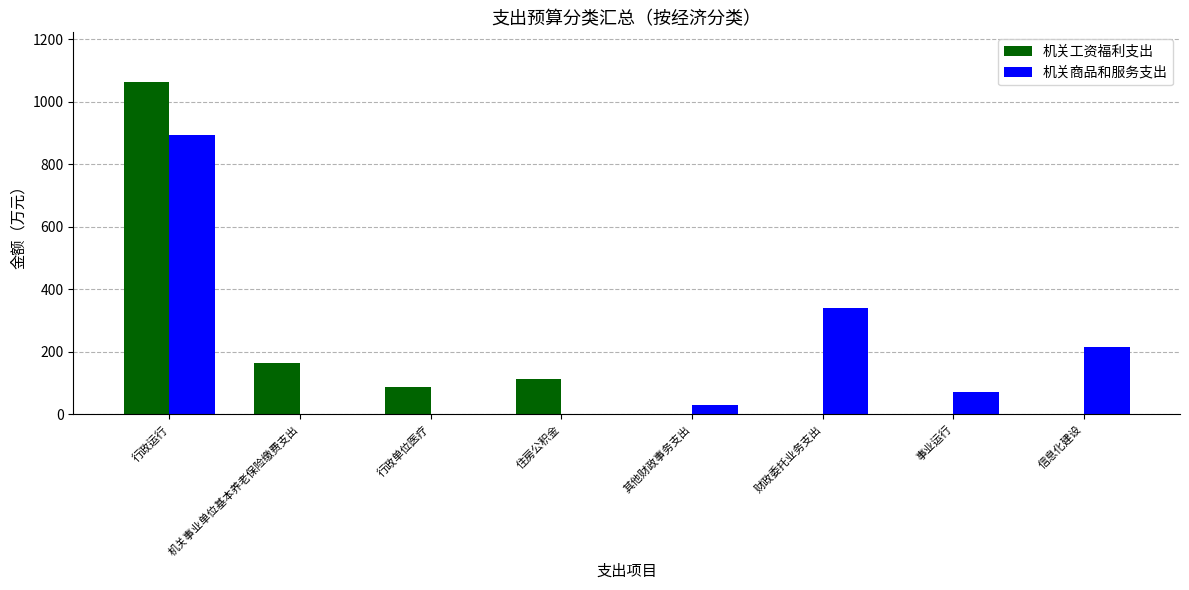

Is the value of 机关商品和服务支出 at 其他财政事务支出 greater than the value of 机关工资福利支出 at 行政单位医疗?

No